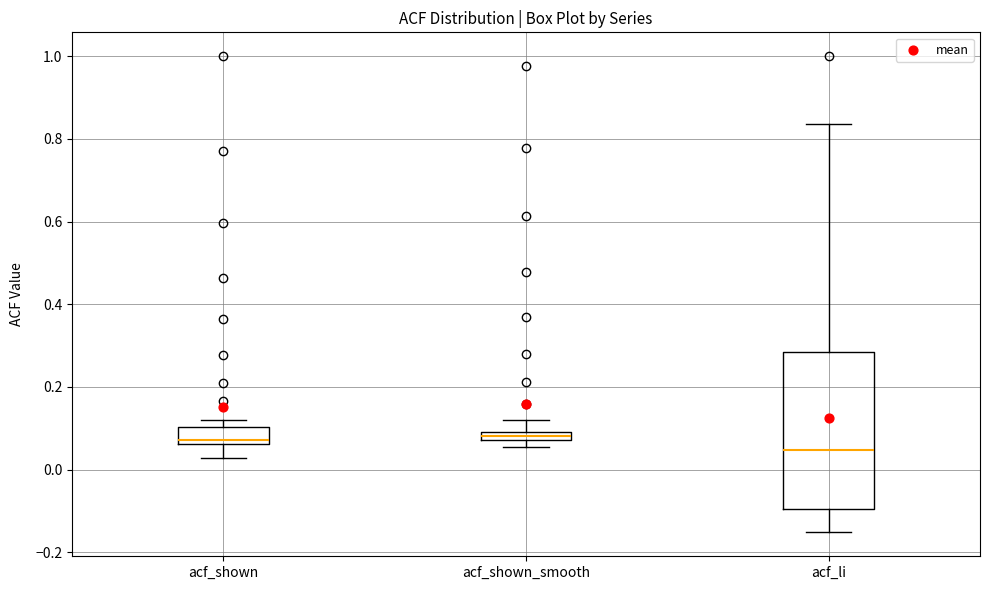

Comparing the boxes themselves (not the whiskers), which one is the tallest?

acf_li